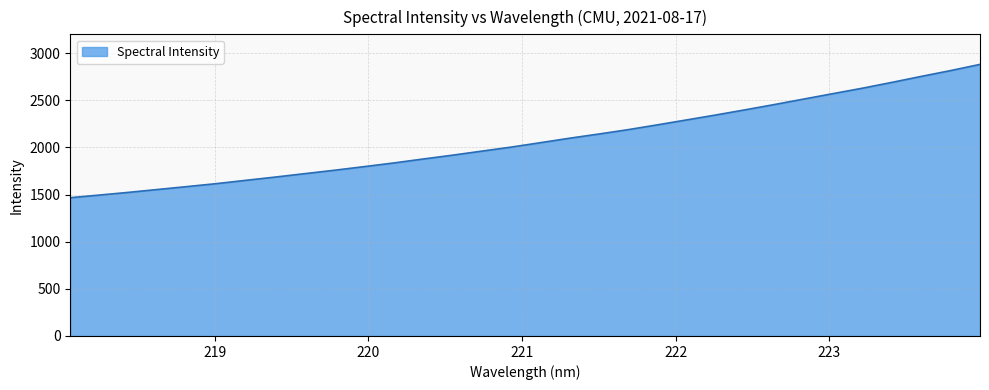

What is the maximum value shown in the chart?

2881.1